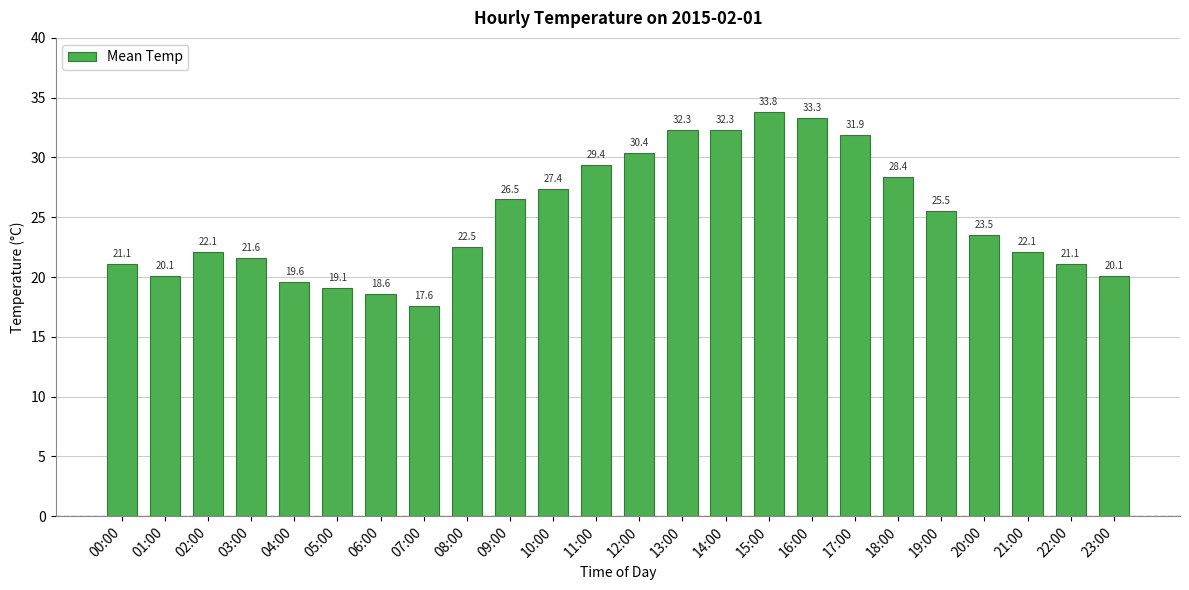

What is the value of the 21st bar from the left?

23.5